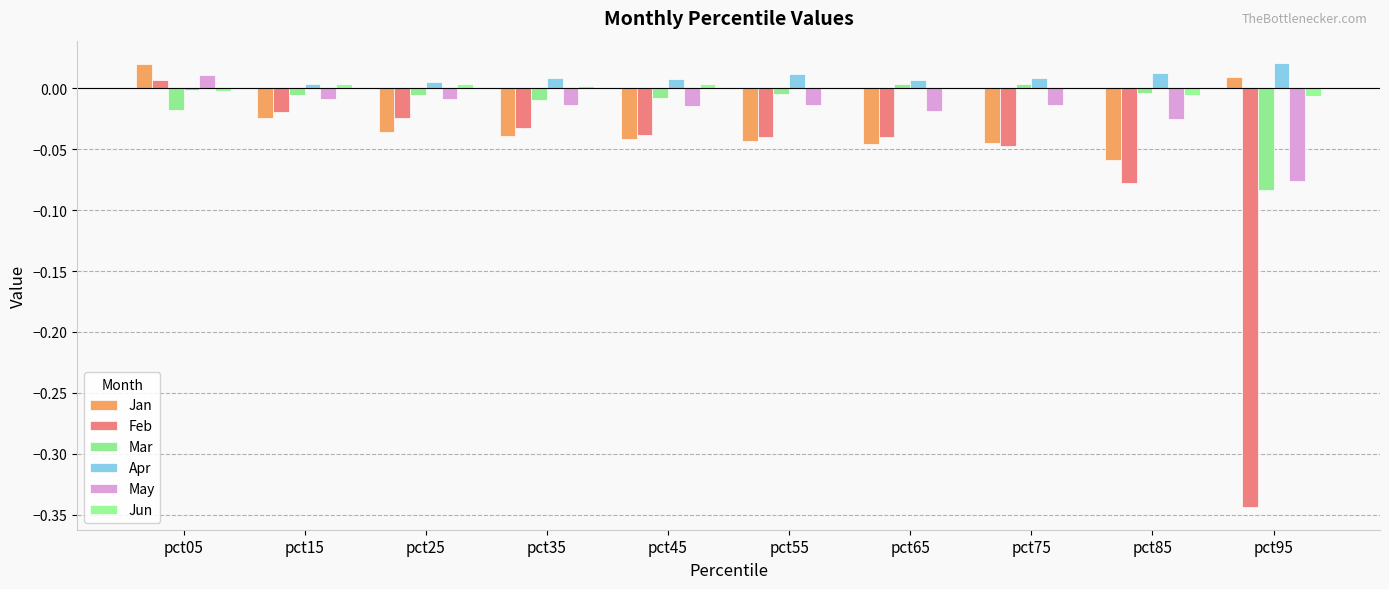

List the labels in order of Jan value, smallest first.

pct85, pct65, pct75, pct55, pct45, pct35, pct25, pct15, pct95, pct05